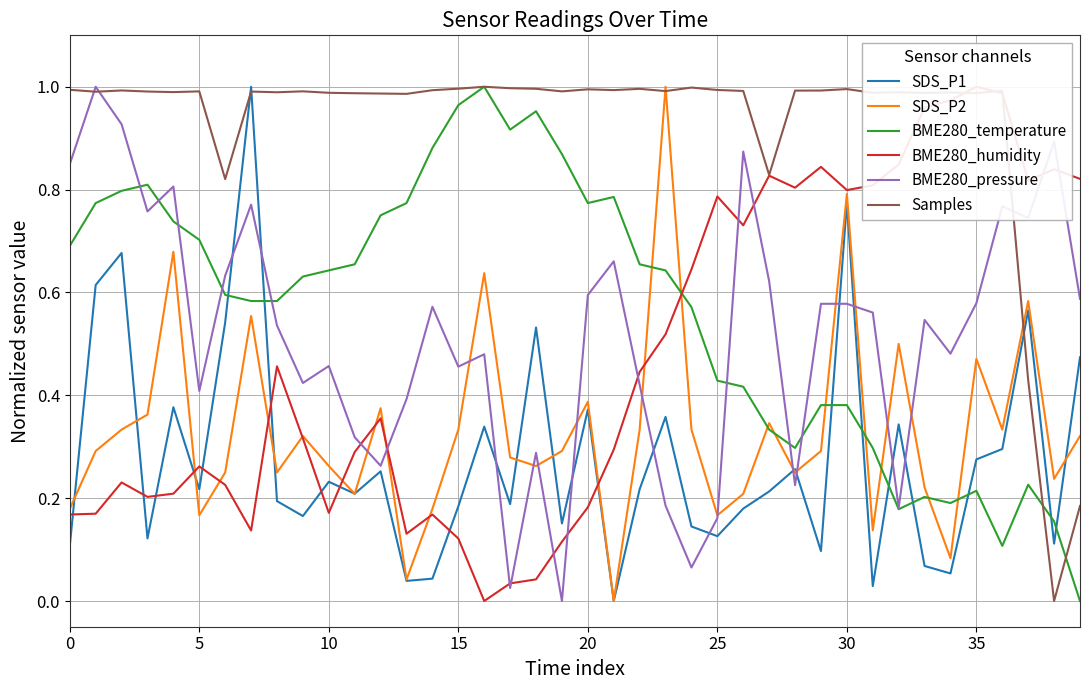

What is the label of the 28th point from the left?

27